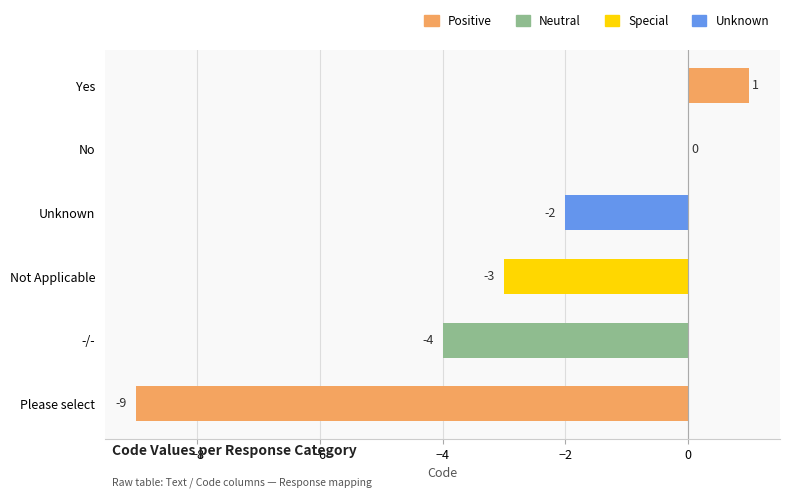

At which category does the chart reach its peak across all series?

Yes